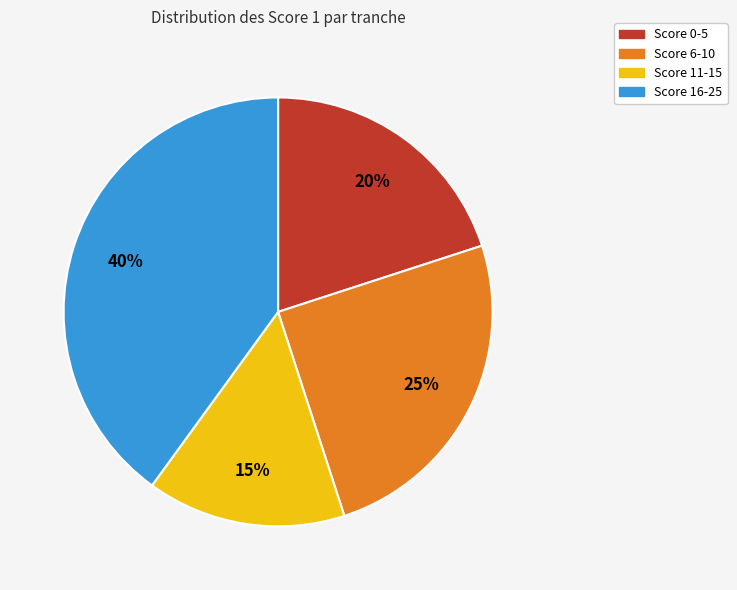

Count the number of slices in the pie.

4